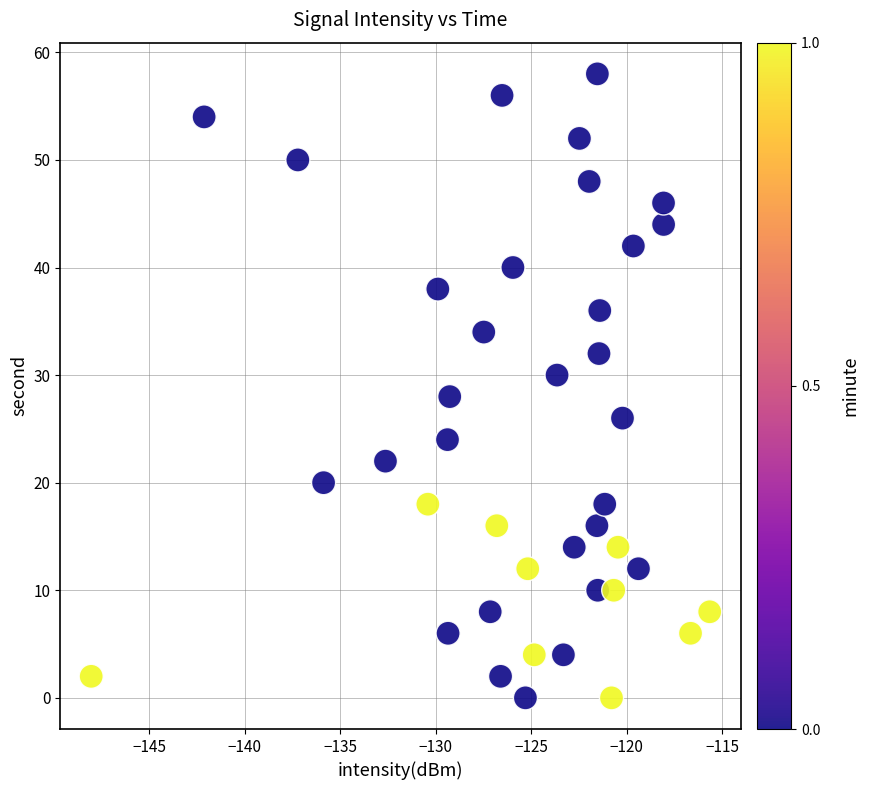

What is the range of Y values (max minus min)?

58